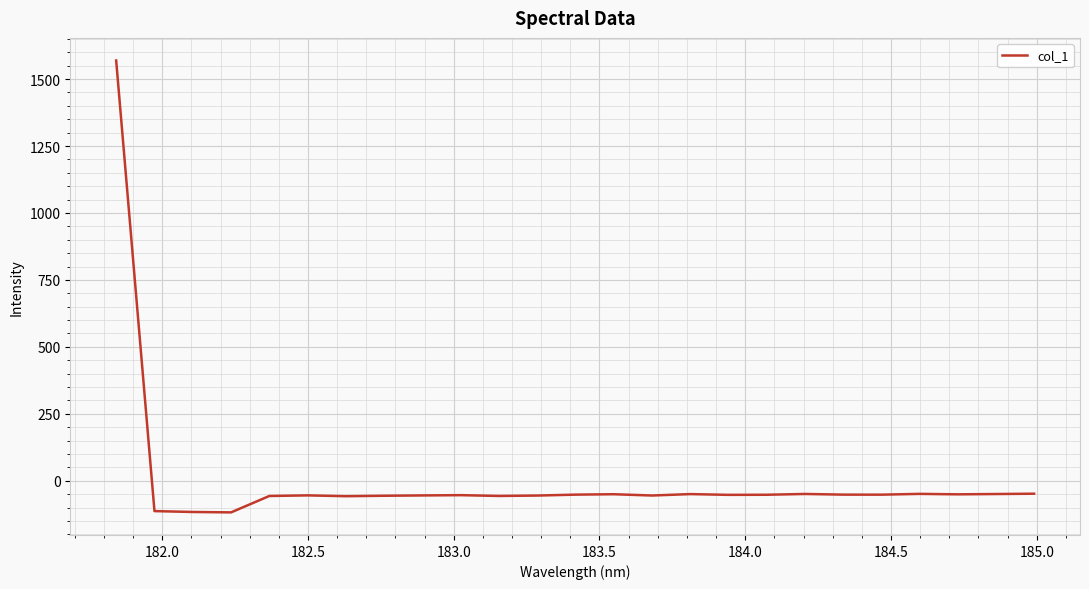

What is the greatest value displayed?

1569.5